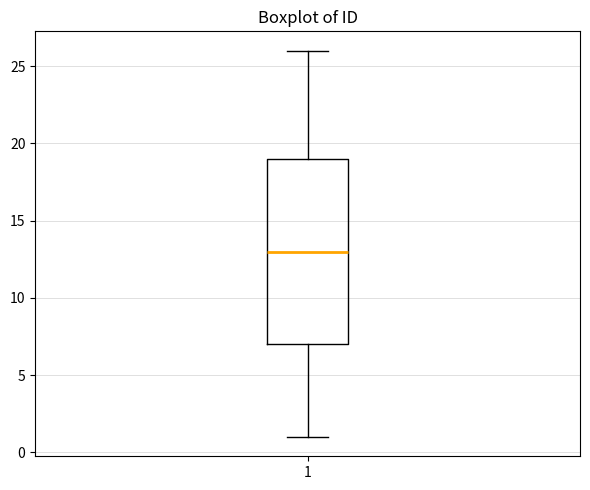

Transcribe this box plot: give where the median line is, the range the box spans, and where the two whiskers end, as read against the y-axis. The values are not printed on the chart, so give them approximately, as read against the axis.

median 13, box 7 to 19, whiskers 1 to 26